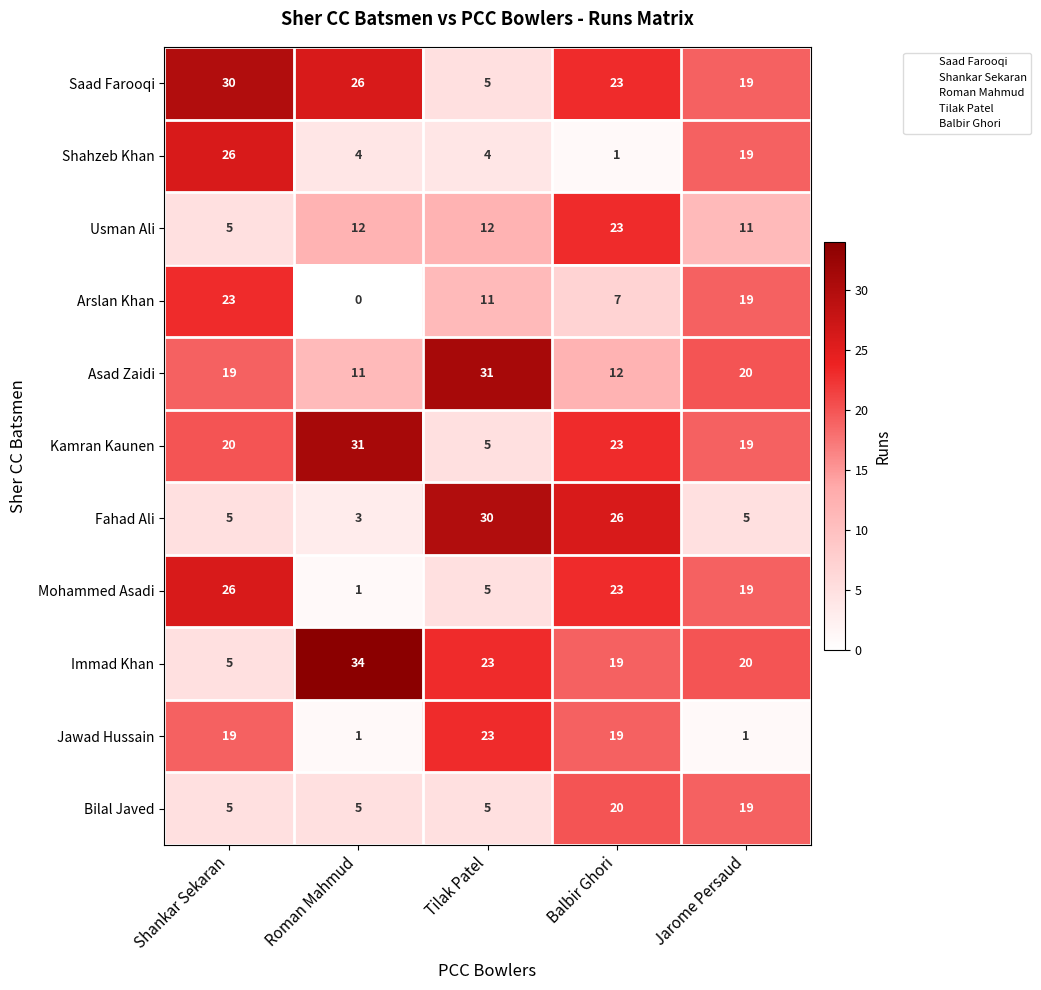

The Mohammed Asadi series shows 10 at Balbir Ghori. True or false?

False